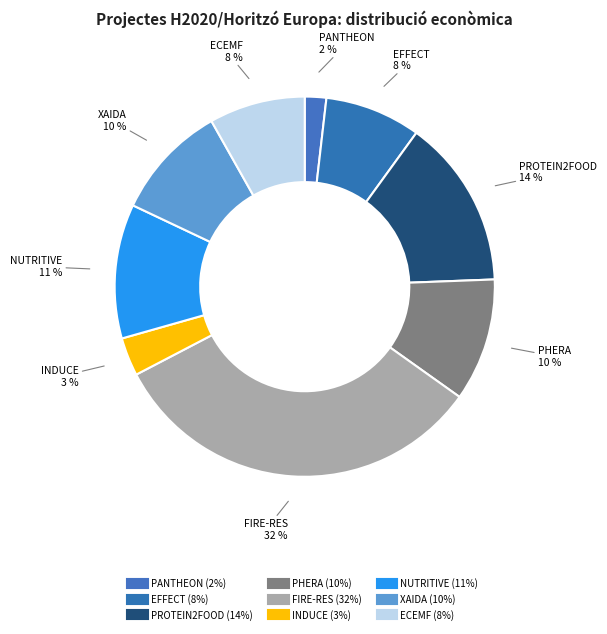

How many segments does this pie chart have?

9